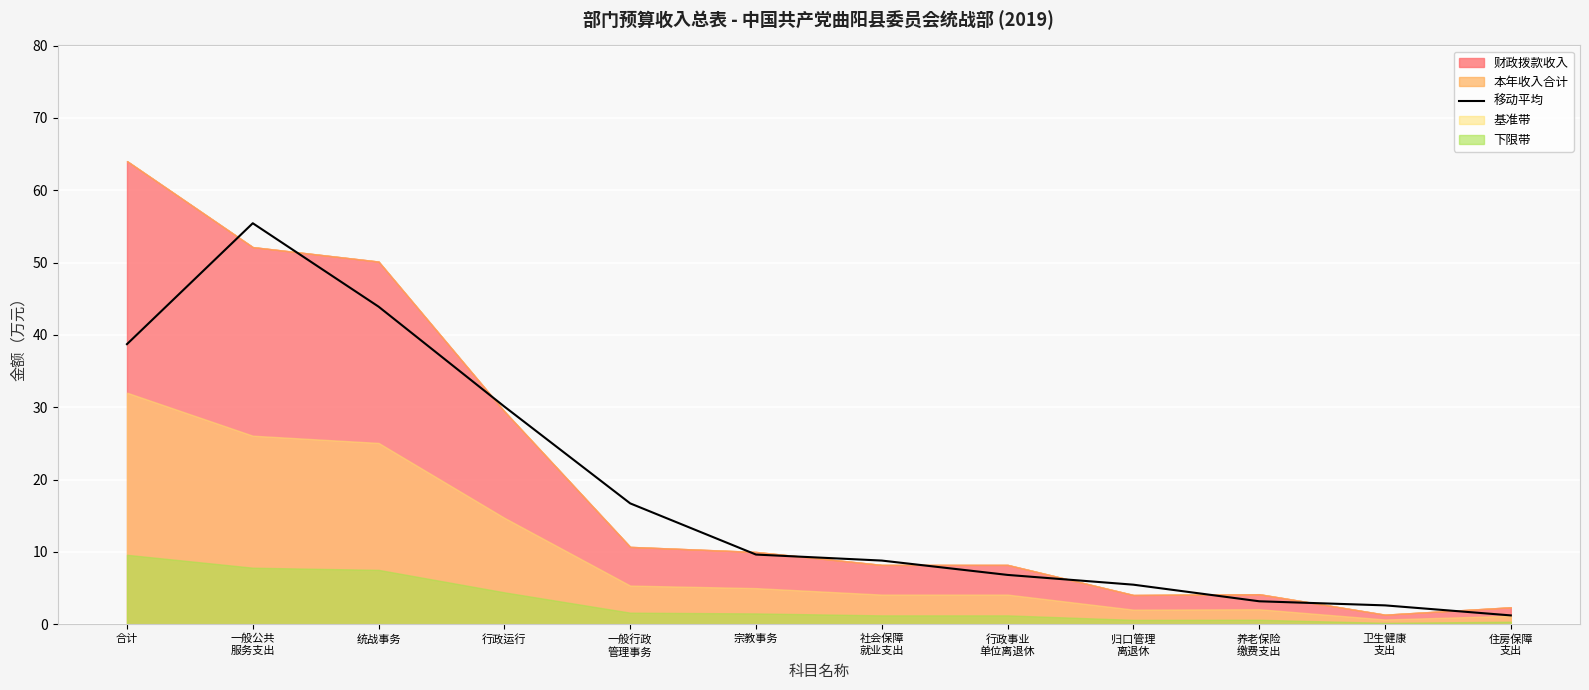

True or false: 移动平均 has a value of 69.2 at 统战事务.

False